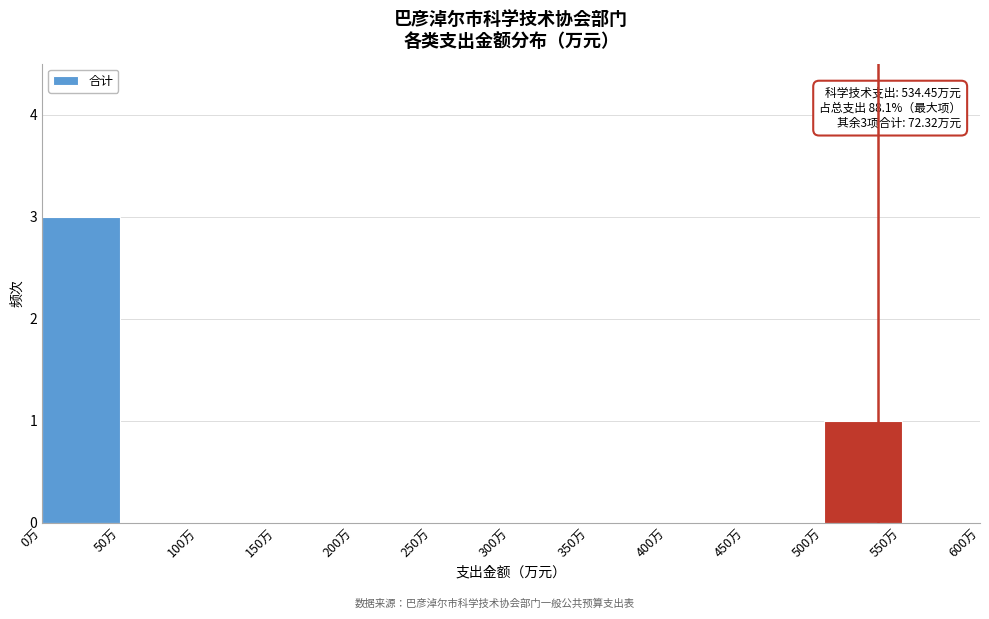

Which range on the x-axis has the tallest bar?

0 to 50